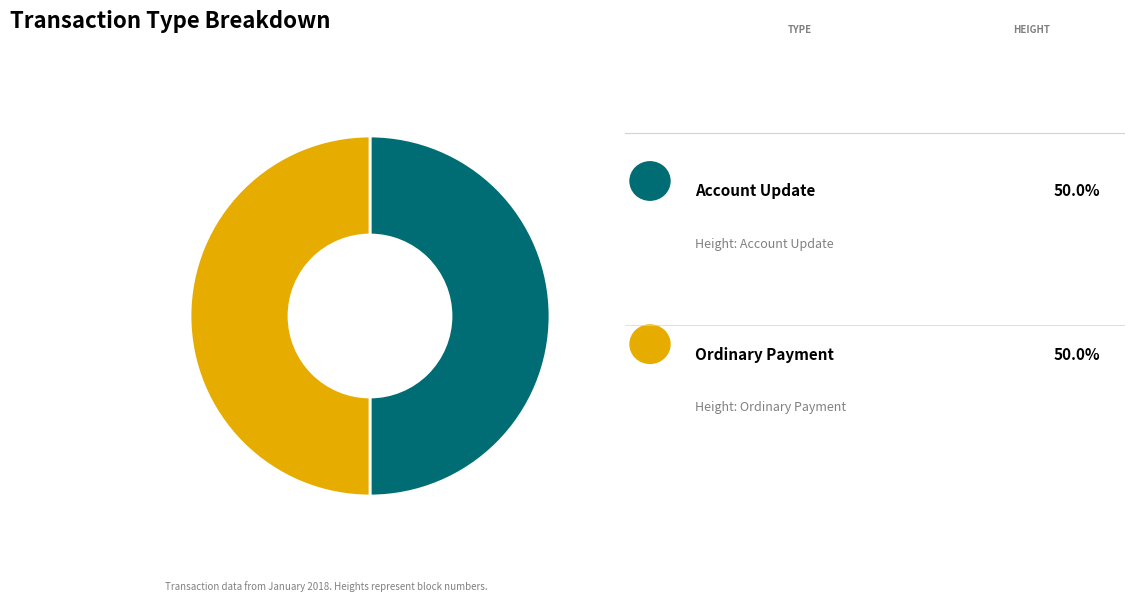

To the nearest percent, what is the average slice percentage?

50%